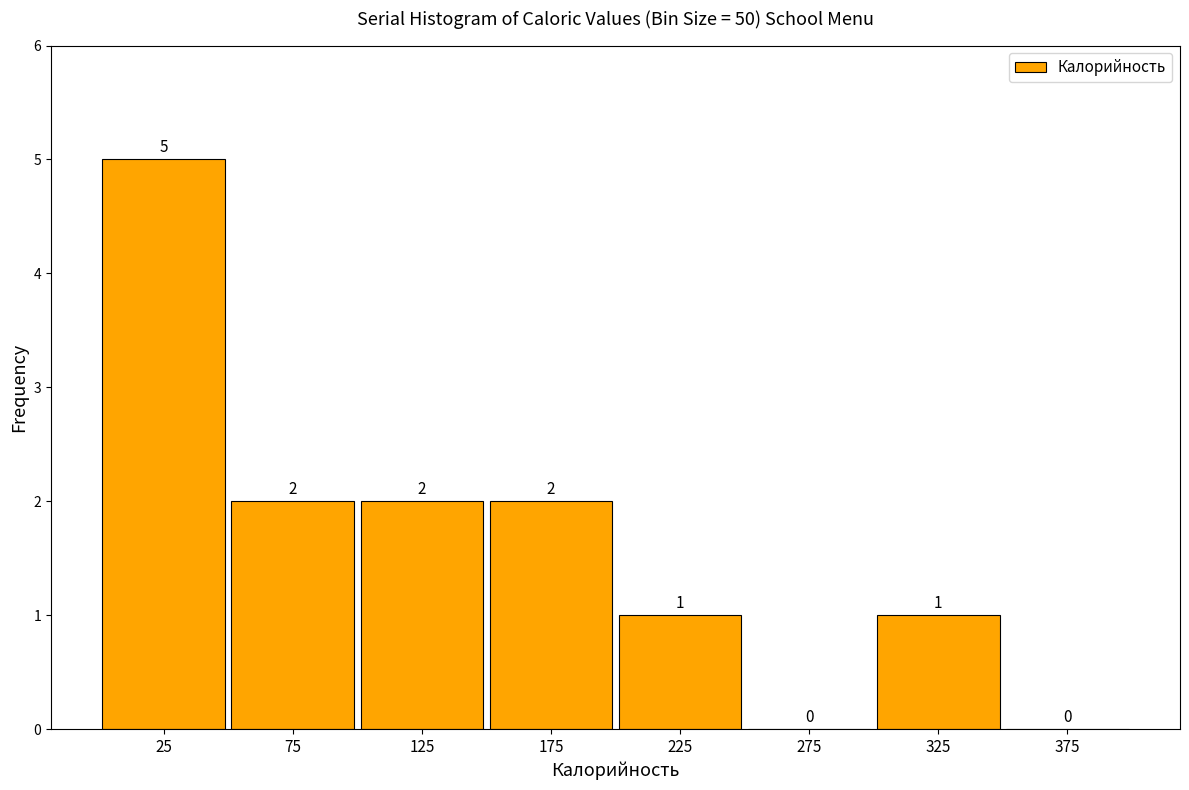

Reading left to right, list every bar in this chart as the range it spans on the x-axis followed by its height.

0 to 50: 5
50 to 100: 2
100 to 150: 2
150 to 200: 2
200 to 250: 1
250 to 300: 0
300 to 350: 1
350 to 400: 0